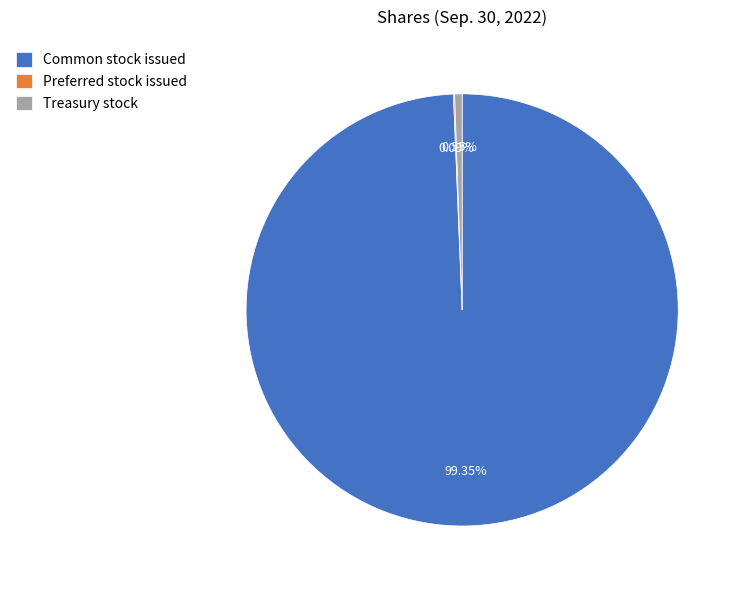

Which slice is the largest?

Common stock issued